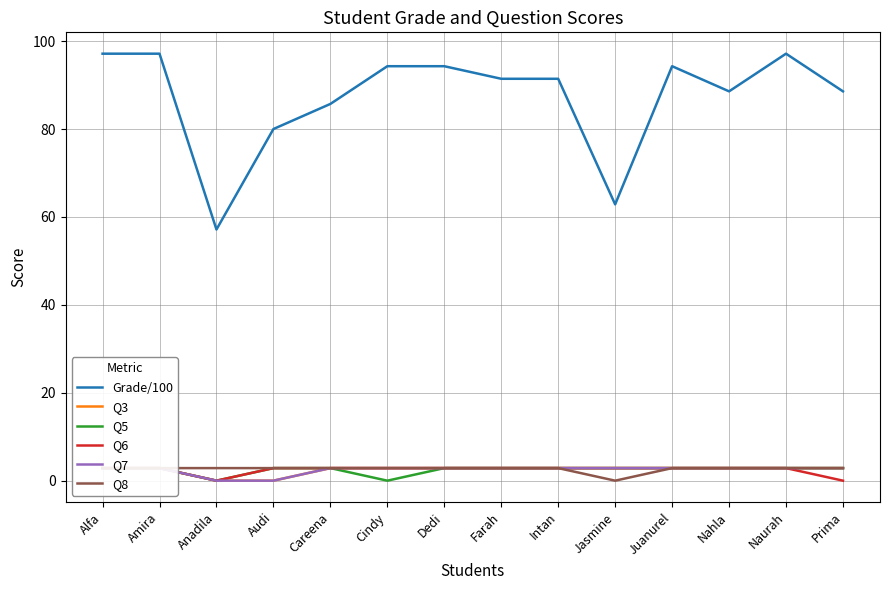

List the series in order of their peak value, lowest first.

Q3, Q5, Q6, Q7, Q8, Grade/100